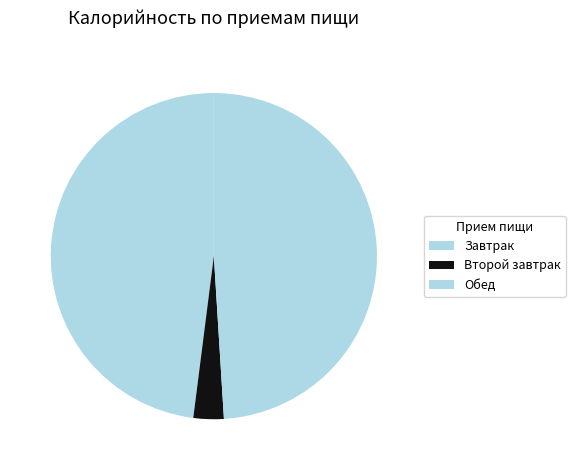

Rank the categories by value from lowest to highest.

Второй завтрак, Завтрак, Обед